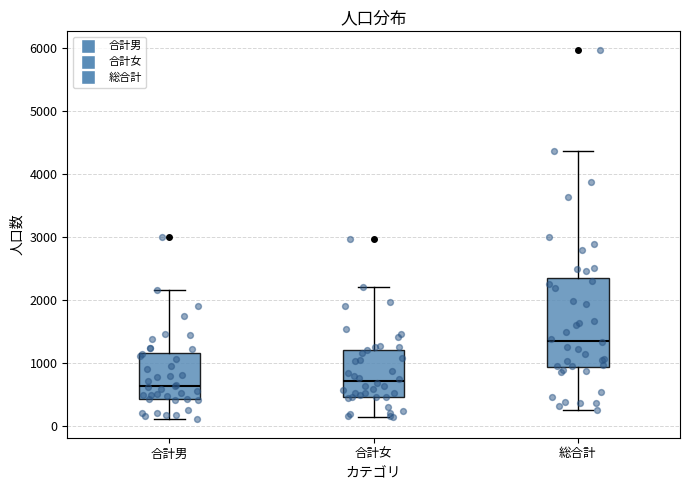

Where does the upper whisker of the box for 総合計 end on the y-axis? The values are not printed on the chart, so give them approximately, as read against the axis.

4400